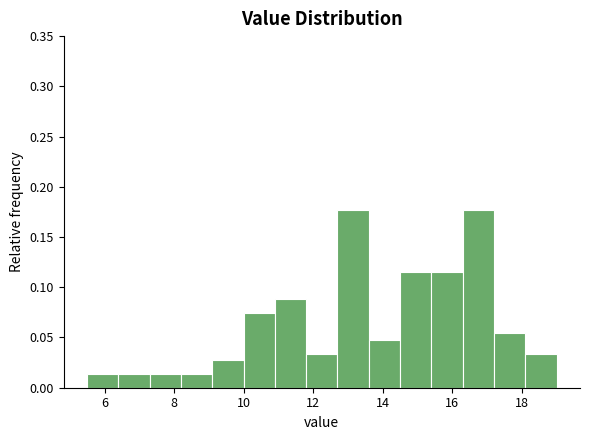

Reading left to right, list every bar in this chart as the range it spans on the x-axis followed by its height. Neither the bar edges nor the heights are printed on the chart, so give them approximately, as read against the axes.

5.5 to 6.4: 0.015
6.4 to 7.3: 0.015
7.3 to 8.2: 0.015
8.2 to 9.1: 0.015
9.1 to 10.0: 0.025
10.0 to 10.9: 0.075
10.9 to 11.8: 0.090
11.8 to 12.7: 0.035
12.7 to 13.6: 0.175
13.6 to 14.5: 0.050
14.5 to 15.4: 0.115
15.4 to 16.3: 0.115
16.3 to 17.2: 0.175
17.2 to 18.1: 0.055
18.1 to 19.0: 0.035